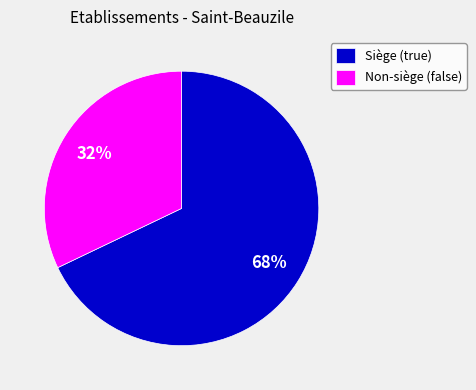

What is the largest slice in the pie chart?

Siège (true)